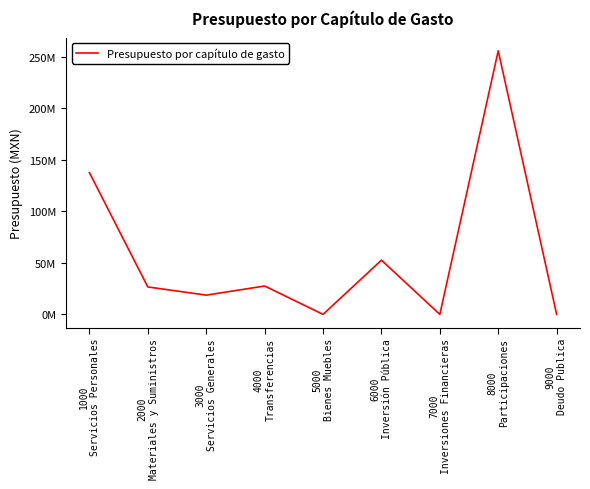

List the labels in order of value, largest first.

8000
Participaciones, 1000
Servicios Personales, 6000
Inversión Pública, 4000
Transferencias, 2000
Materiales y Suministros, 3000
Servicios Generales, 5000
Bienes Muebles, 7000
Inversiones Financieras, 9000
Deudo Publica